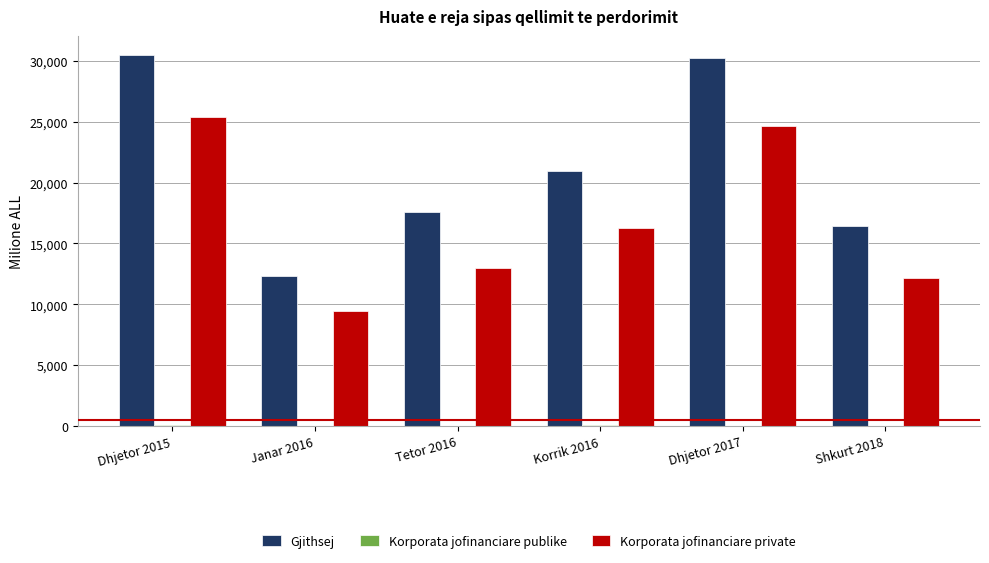

What is the maximum value shown in the chart?

30497.6